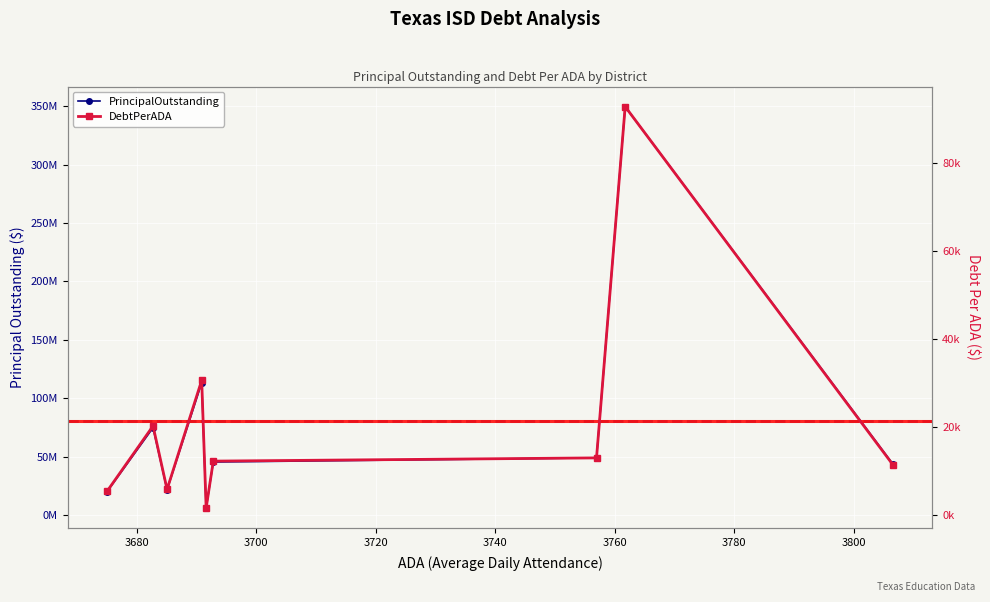

Rank the series by their average value, from highest to lowest.

PrincipalOutstanding, DebtPerADA